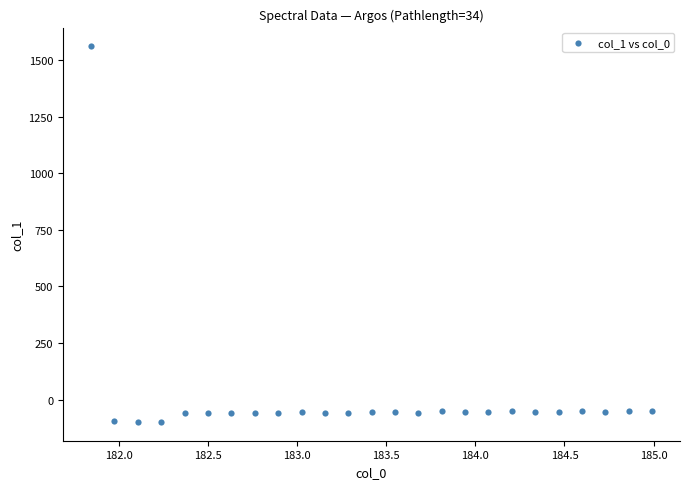

What is the range of X values (max minus min)?

3.1